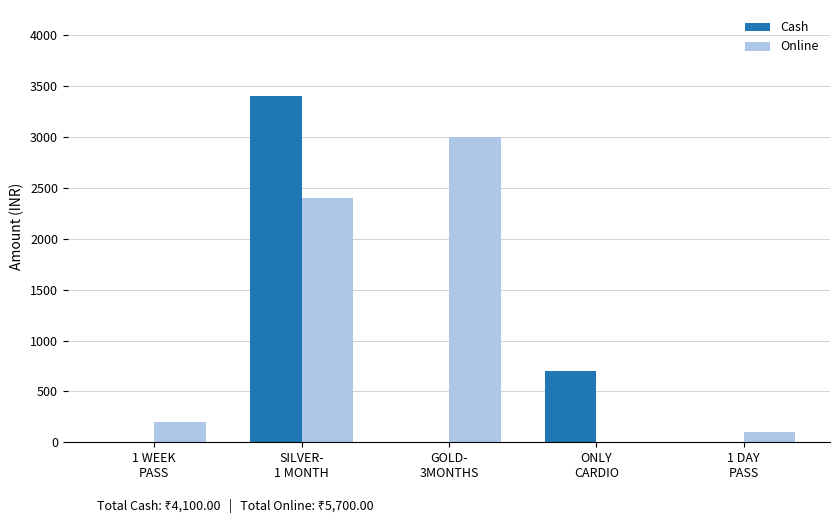

How many groups of bars are there?

5